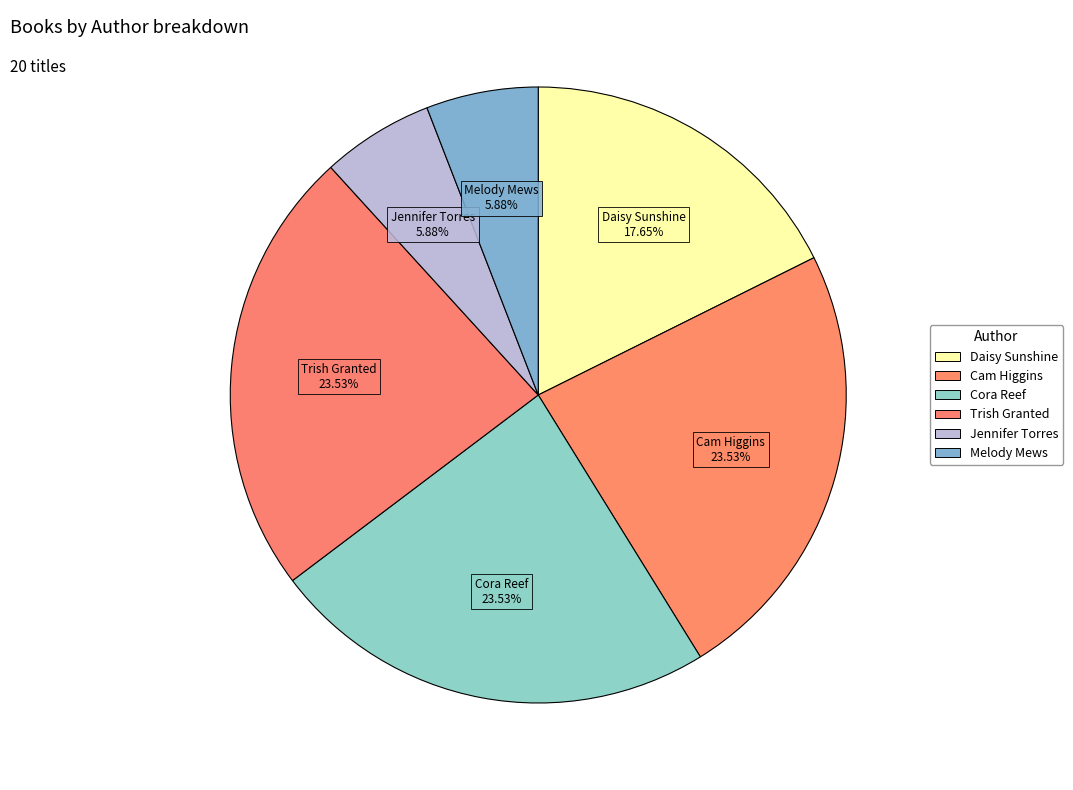

How many segments does this pie chart have?

6